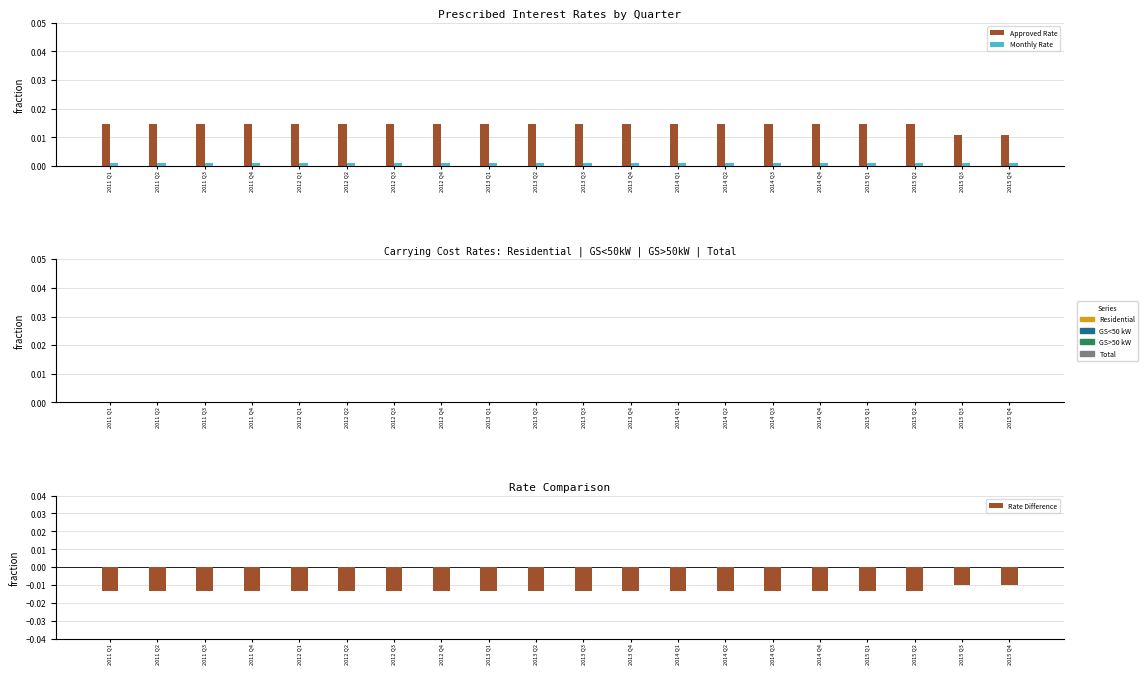

Which category has the lowest value across all series?

2011 Q1